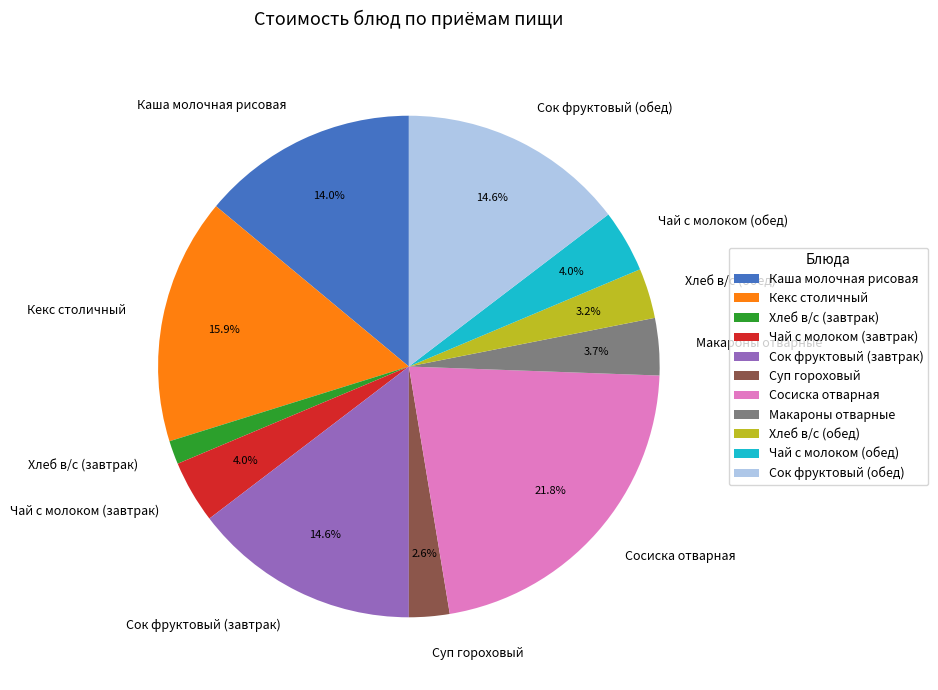

To the nearest percent, what is the difference between the Чай с молоком (обед) and Суп гороховый slice percentages?

1%